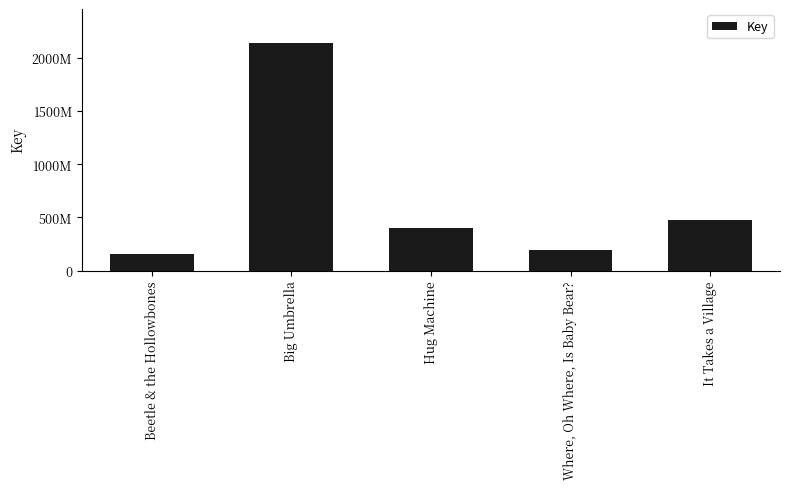

The chart shows a value of 150812389 at Beetle & the Hollowbones. True or false?

True